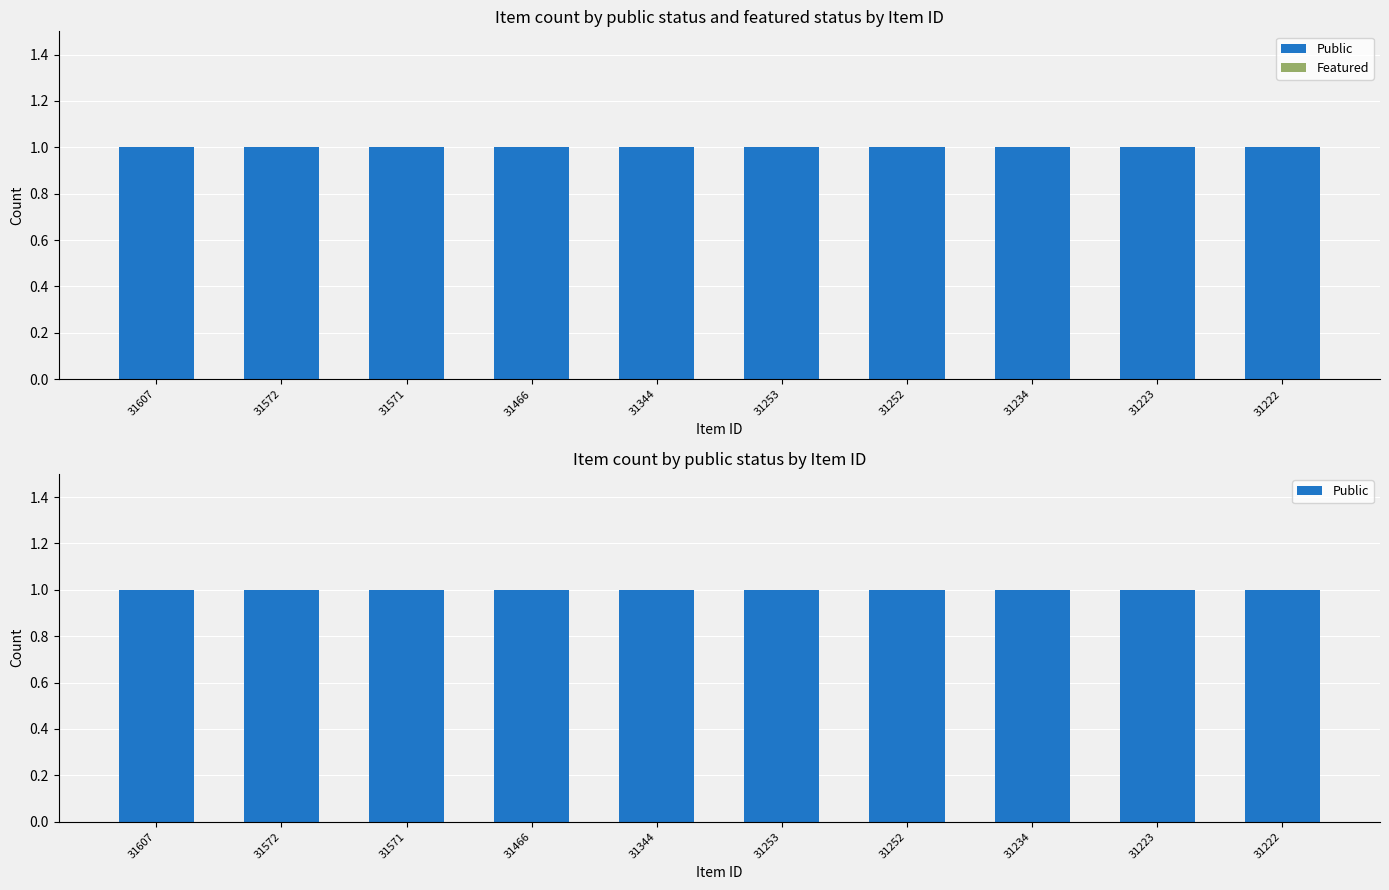

What is the spread (max minus min) of values at 31344?

1